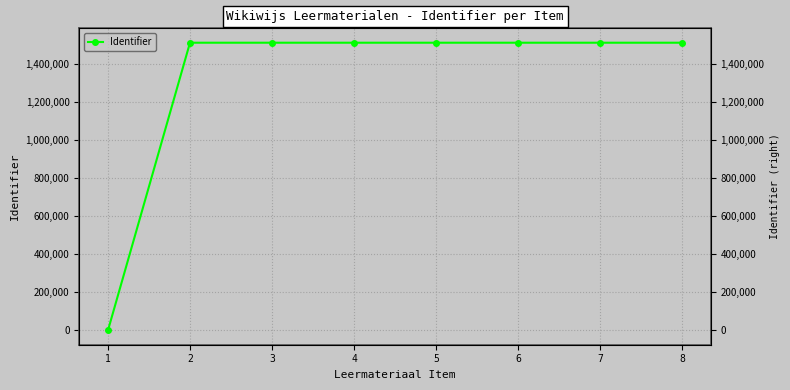

How many lines are shown in the chart?

1